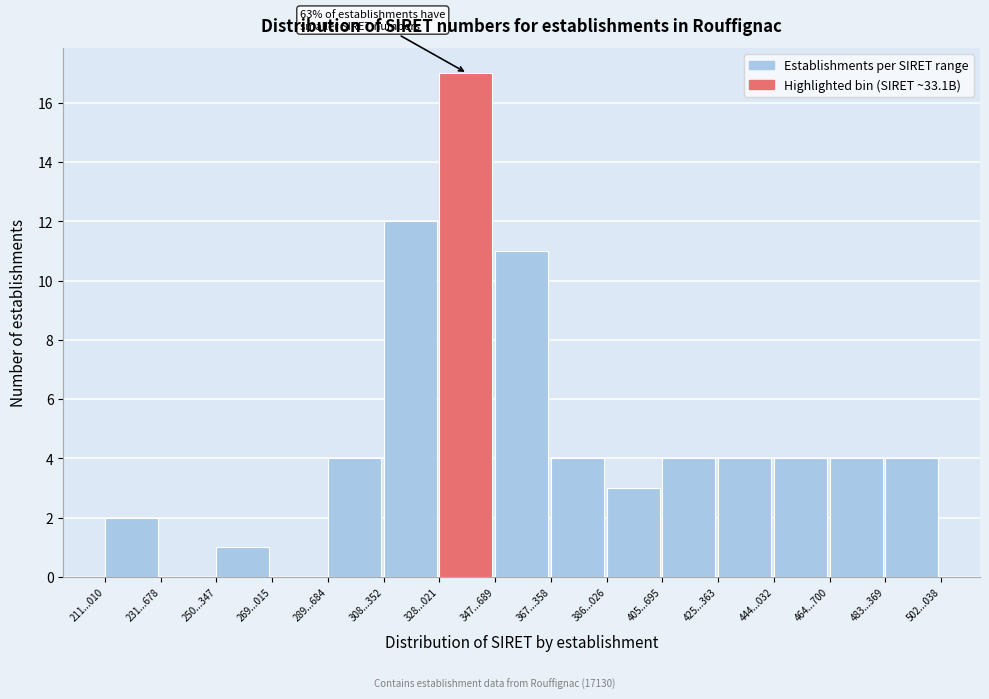

Reading right to left, extract all data points from this chart.

483...369=4	464...700=4	444...032=4	425...363=4	405...695=4	386...026=3	367...358=4	347...689=11	328...021=17	308...352=12	289...684=4	269...015=0	250...347=1	231...678=0	211...010=2